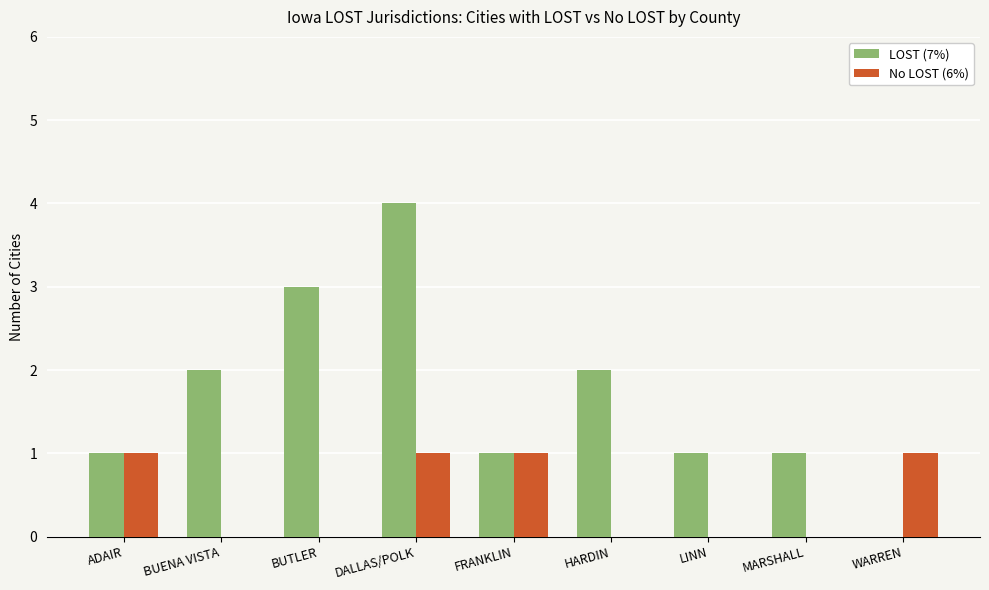

The value of No LOST (6%) at BUENA VISTA is 0. True or false?

True